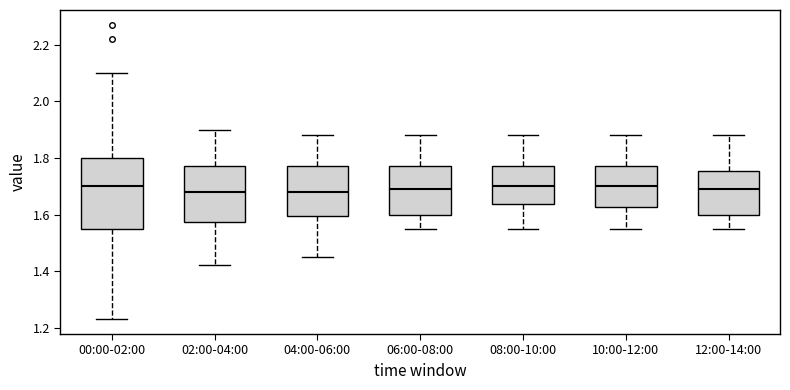

Where is the upper edge of the box for 06:00-08:00 on the y-axis? The values are not printed on the chart, so give them approximately, as read against the axis.

1.78